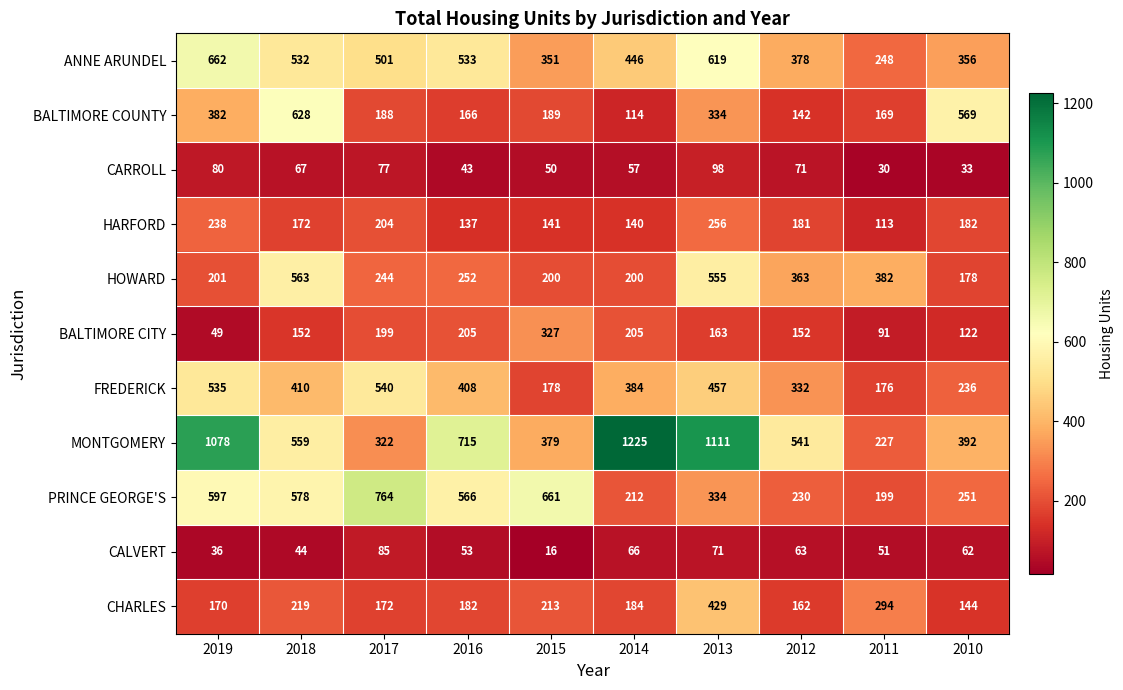

What is the difference between the CARROLL values at 2011 and 2012?

41